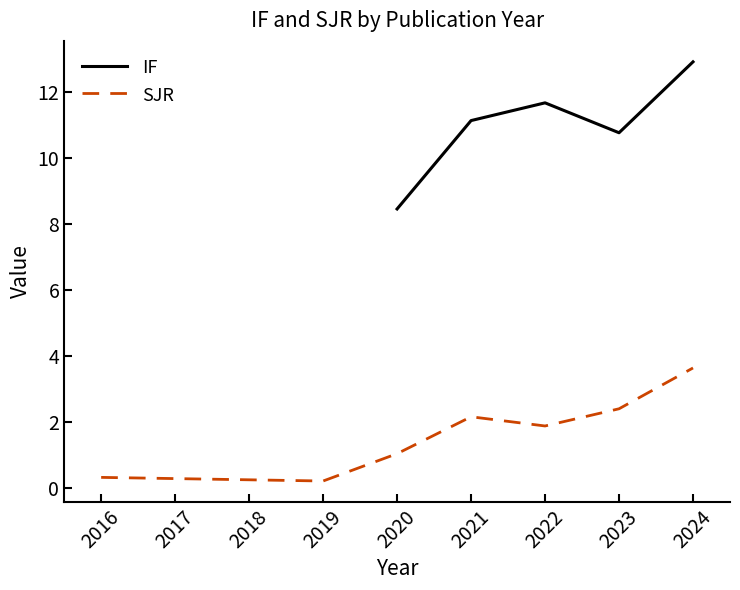

At which category does SJR reach its first local peak?

2021